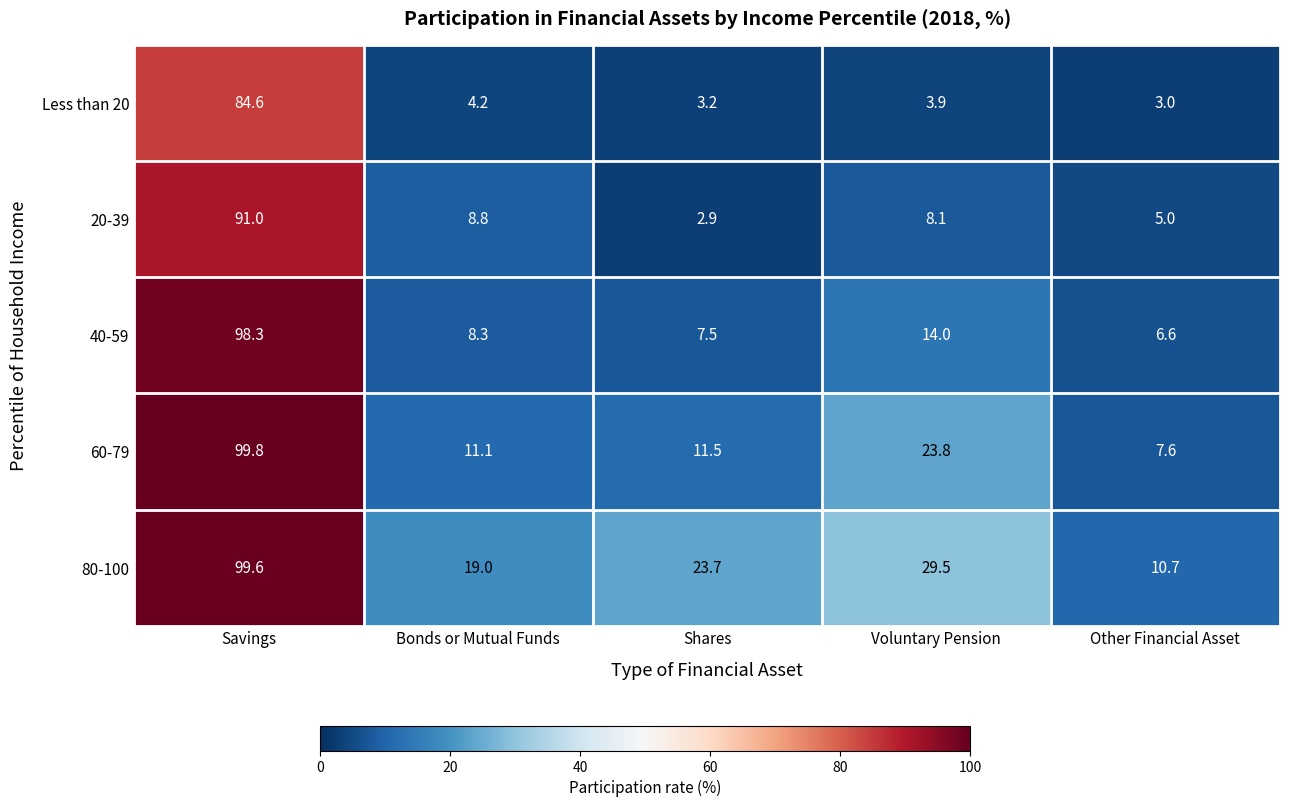

What is the sum of all Less than 20 values?

98.9